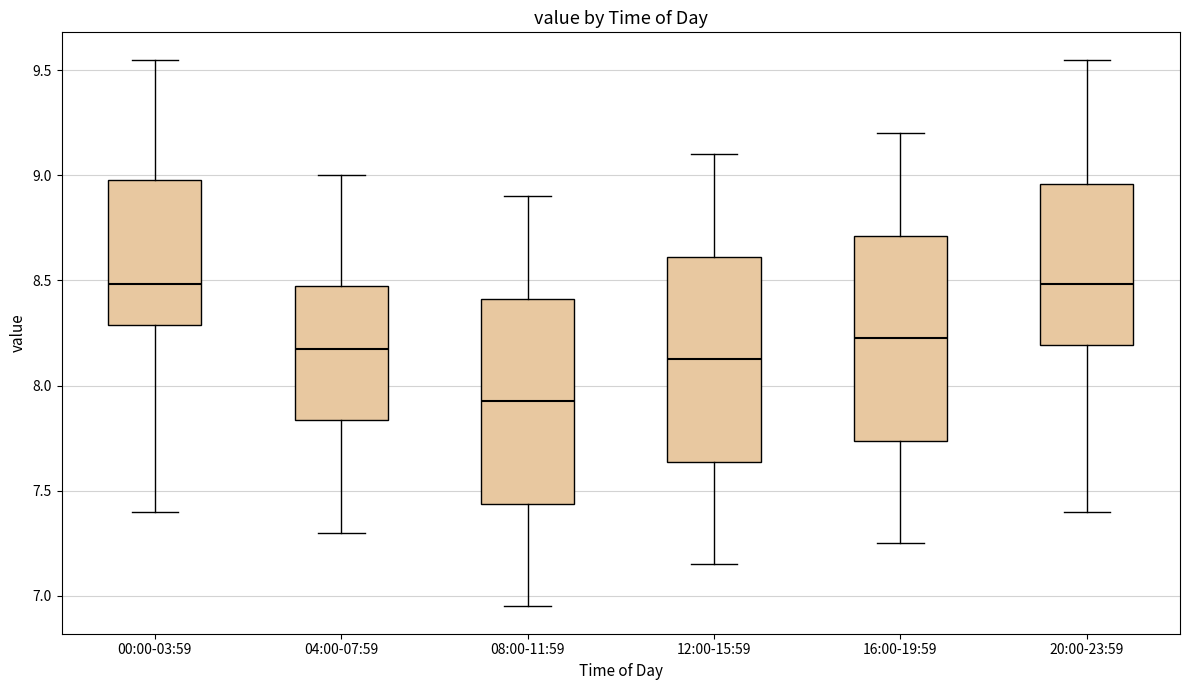

Reading left to right, read every box against the y-axis: the position of its median line, the range the box covers, and the ends of its whiskers. The values are not printed on the chart, so give them approximately, as read against the axis.

00:00-03:59: median 8.50, box 8.30 to 9.00, whiskers 7.40 to 9.55
04:00-07:59: median 8.20, box 7.85 to 8.50, whiskers 7.30 to 9.00
08:00-11:59: median 7.95, box 7.45 to 8.40, whiskers 6.95 to 8.90
12:00-15:59: median 8.15, box 7.65 to 8.60, whiskers 7.15 to 9.10
16:00-19:59: median 8.25, box 7.75 to 8.70, whiskers 7.25 to 9.20
20:00-23:59: median 8.50, box 8.20 to 8.95, whiskers 7.40 to 9.55